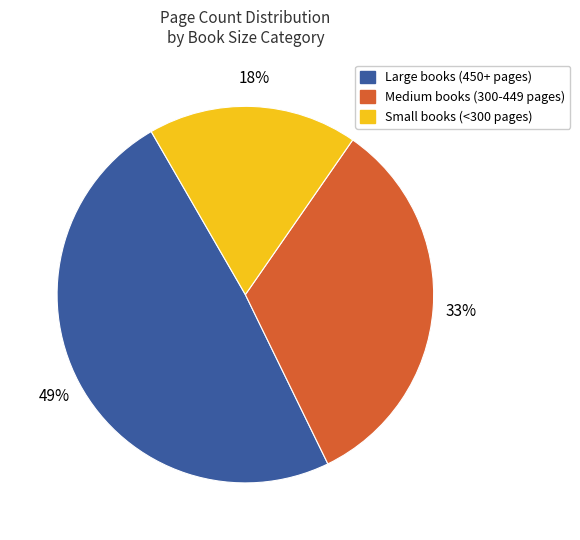

Rank the categories by value from lowest to highest.

Small books (<300 pages), Medium books (300-449 pages), Large books (450+ pages)